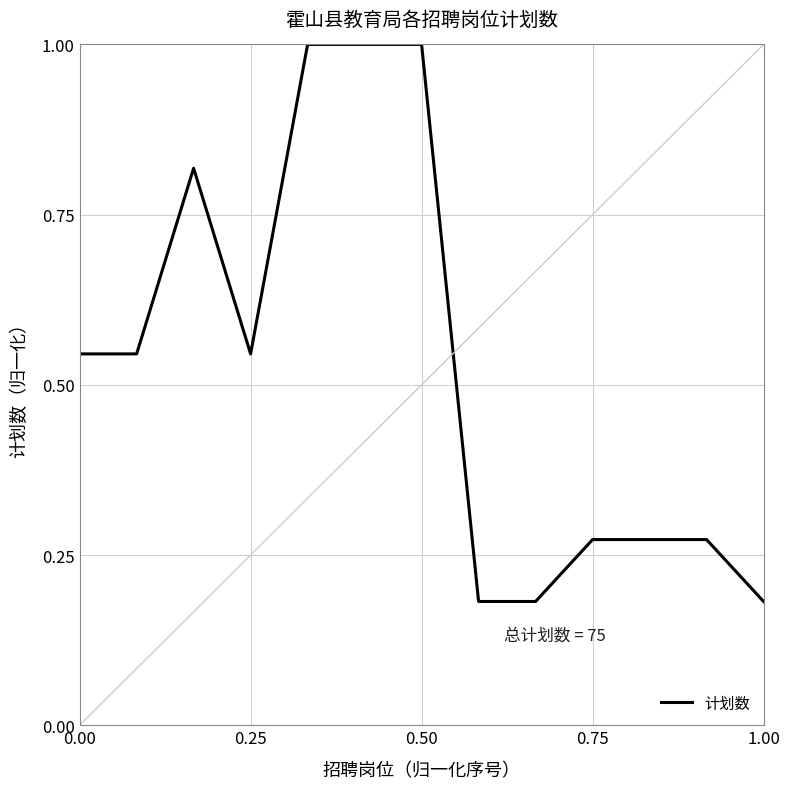

What is the maximum value shown in the chart?

1.0